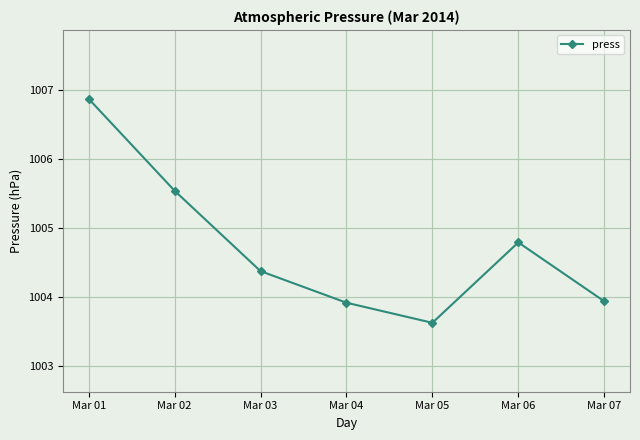

How many points are lower than both their immediate neighbors (excluding endpoints)?

1